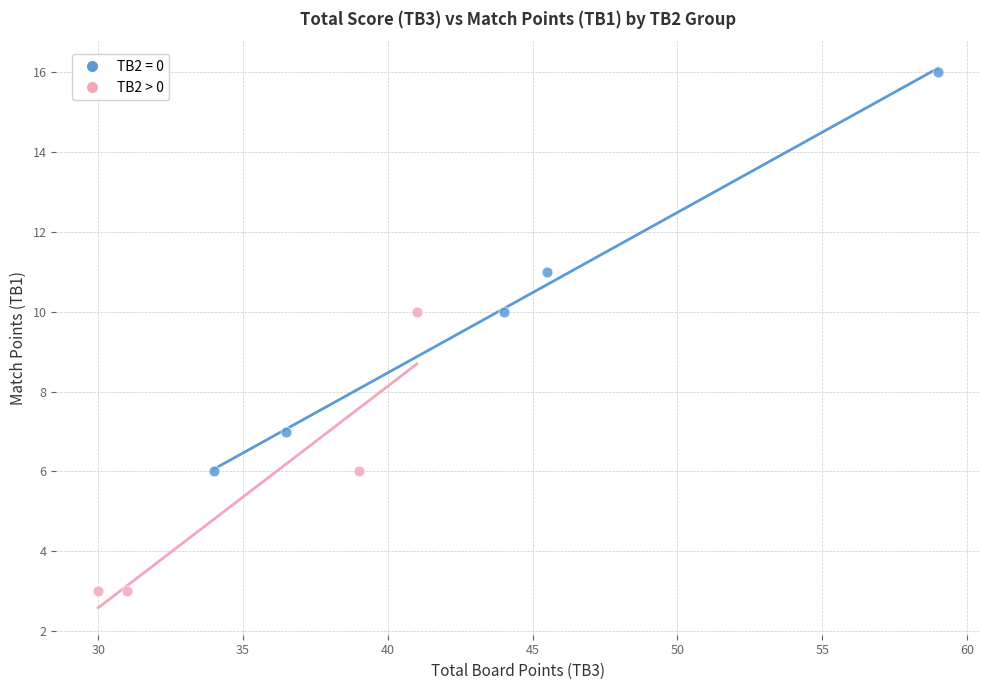

Which series reaches the maximum Y coordinate?

TB2 = 0